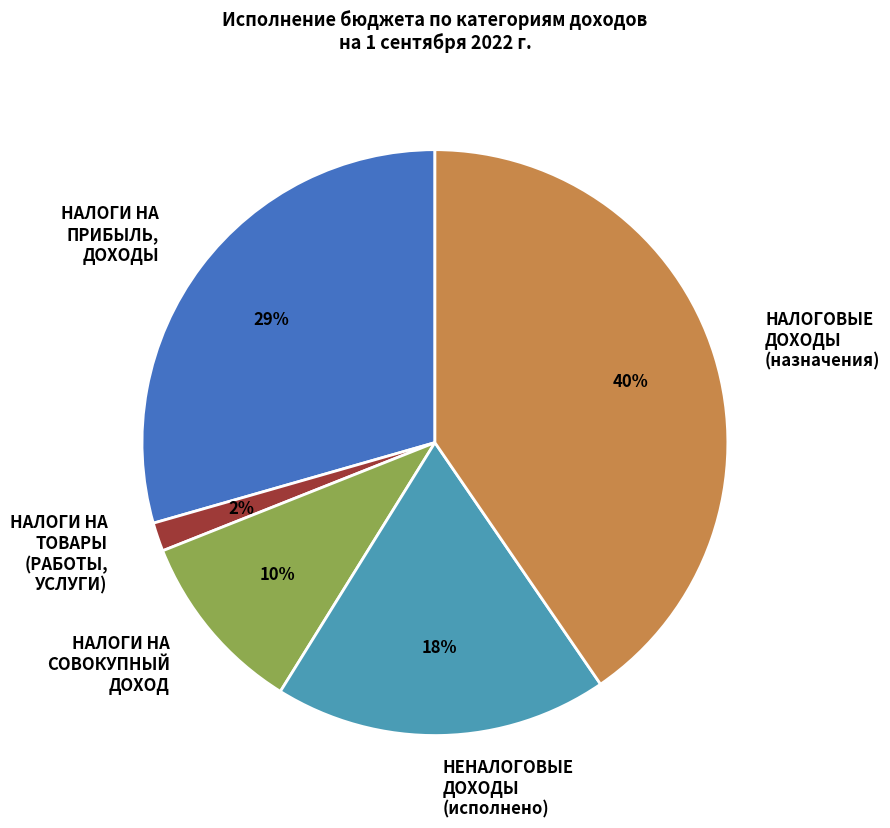

To the nearest percent, what percentage of the pie is НАЛОГИ НА ТОВАРЫ (РАБОТЫ, УСЛУГИ)?

2%